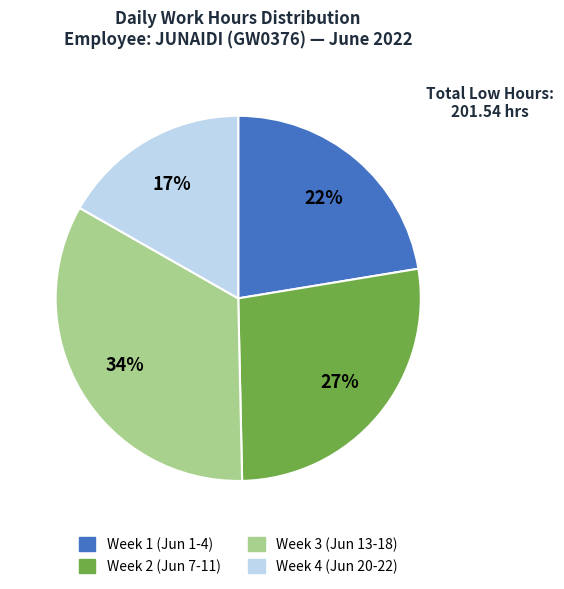

Is there a majority slice in this chart?

No